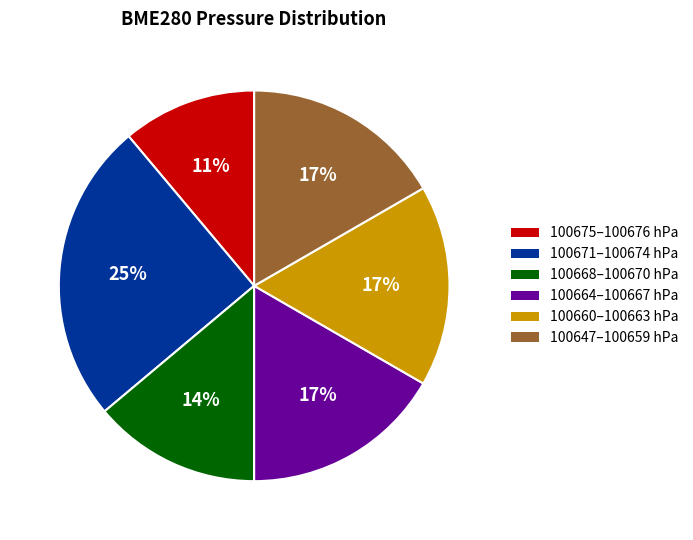

To the nearest percent, what is the difference between the largest and smallest slice percentages?

14%